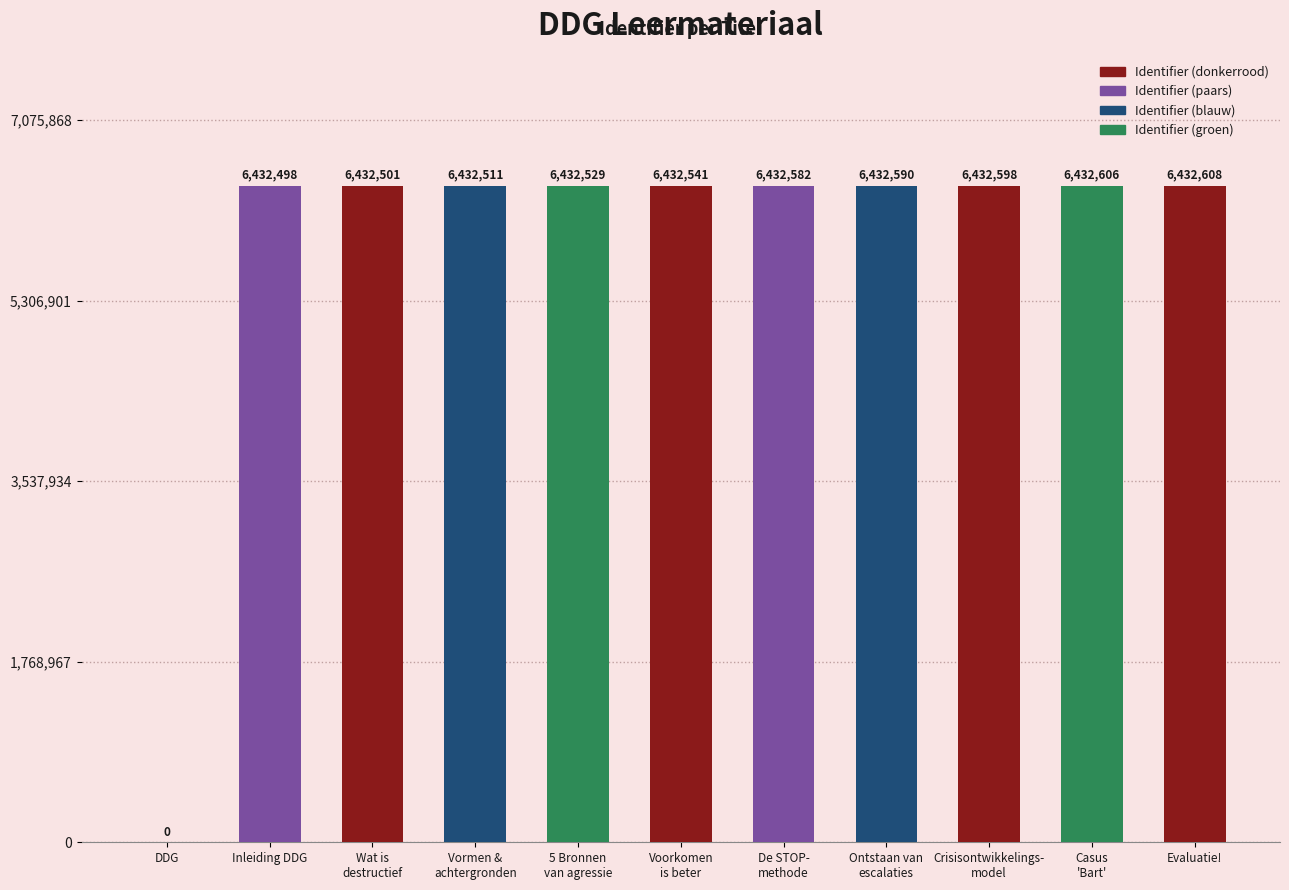

What value does the data have at 5 Bronnen
van agressie?

6432529